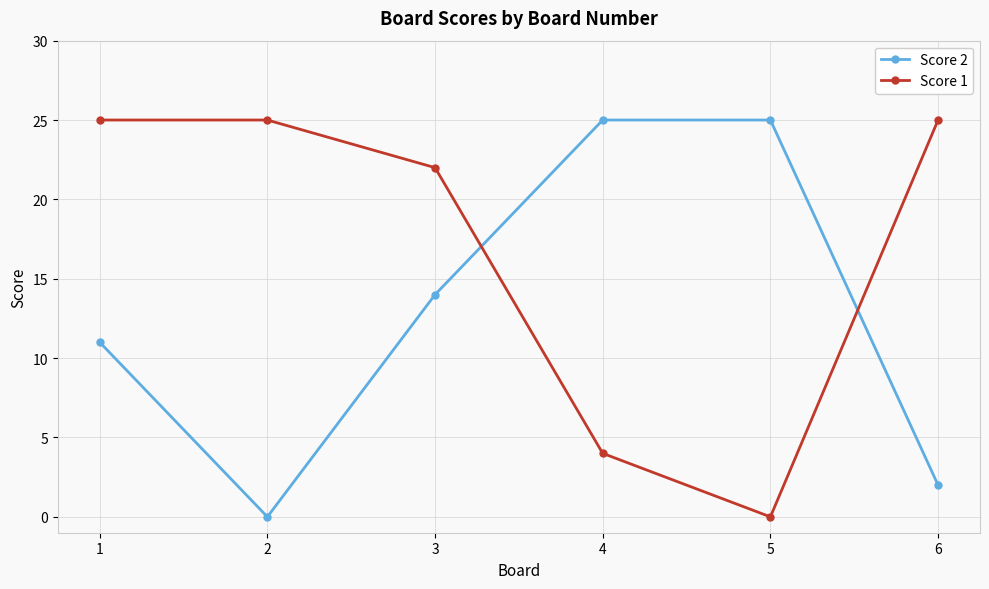

What is the difference between the Score 1 values at 6 and 5?

25